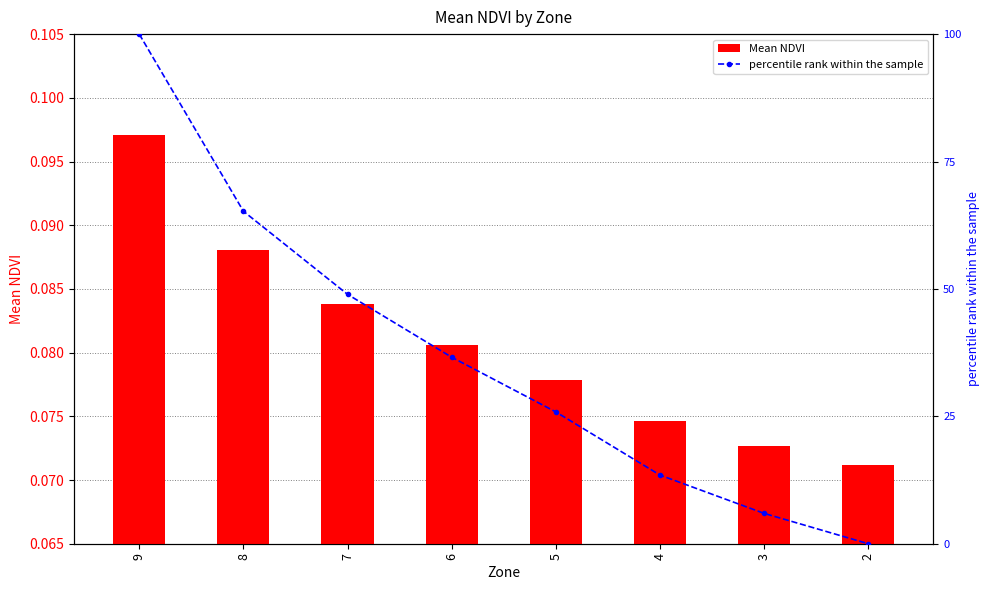

True or false: Mean NDVI has a value of 0.0 at 7.

False